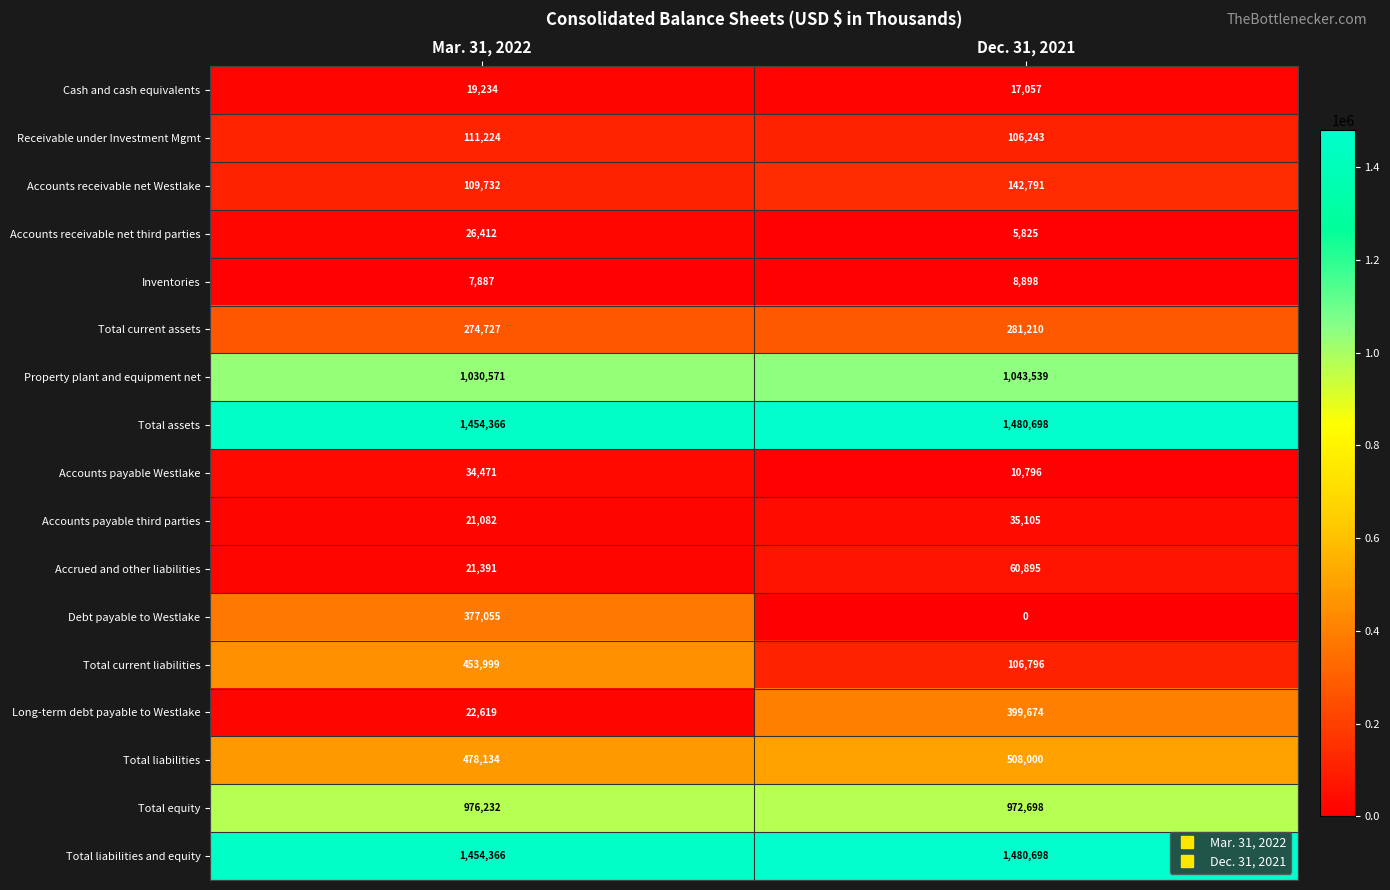

At which category is the sum across all series the highest?

Mar. 31, 2022